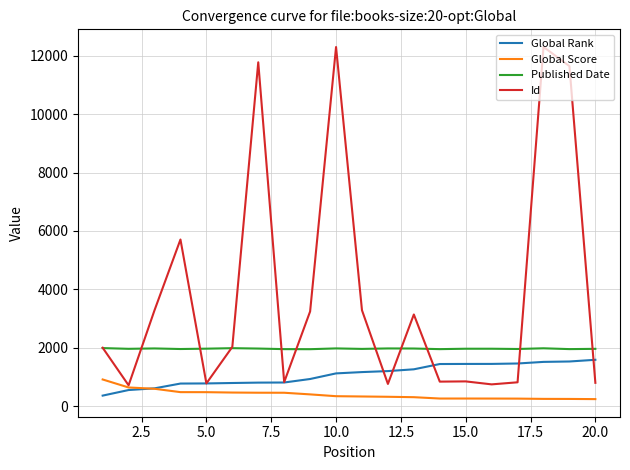

List the series in order of their overall mean, highest first.

Id, Published Date, Global Rank, Global Score